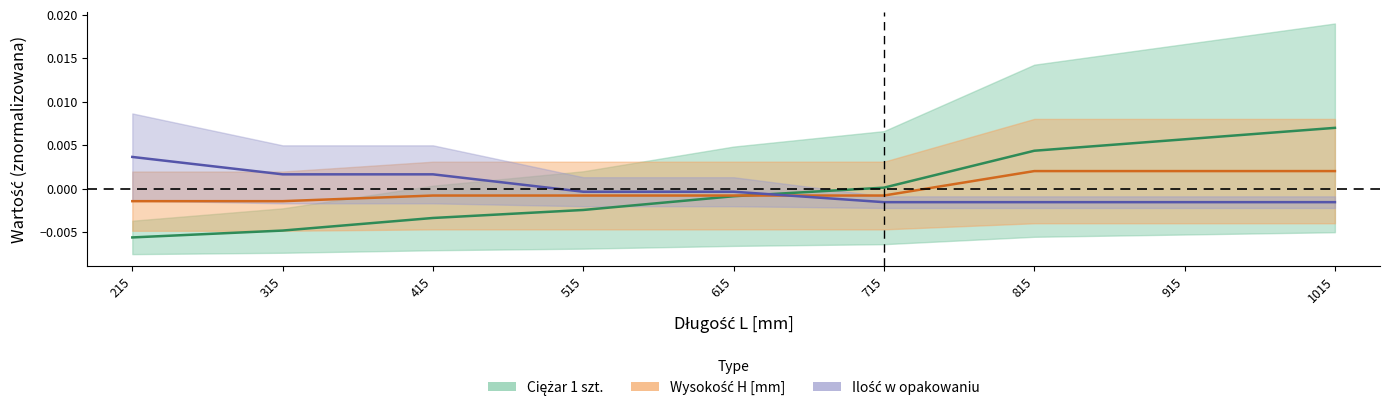

How many values in Ciężar 1 szt. are below zero?

5